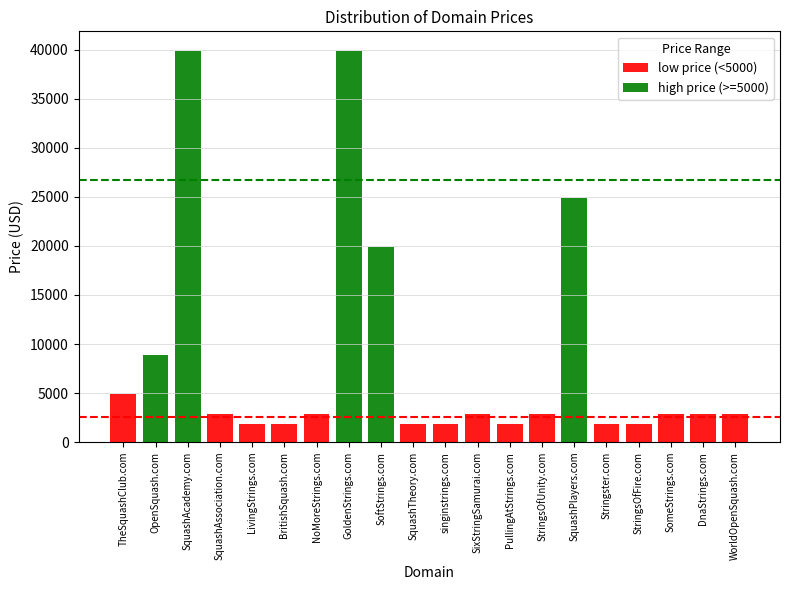

What position from the left is GoldenStrings.com?

8